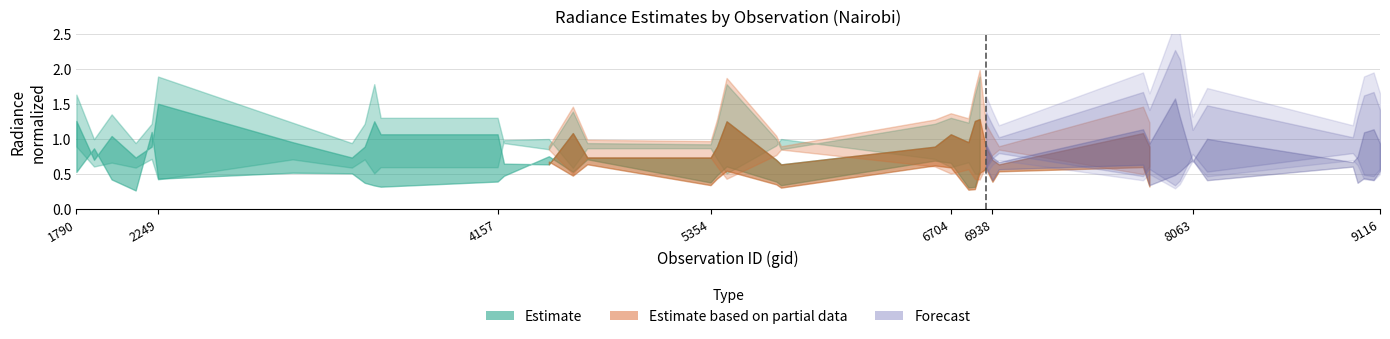

Count the rade9_aggzone_norm values in the range 0 to 1.

39